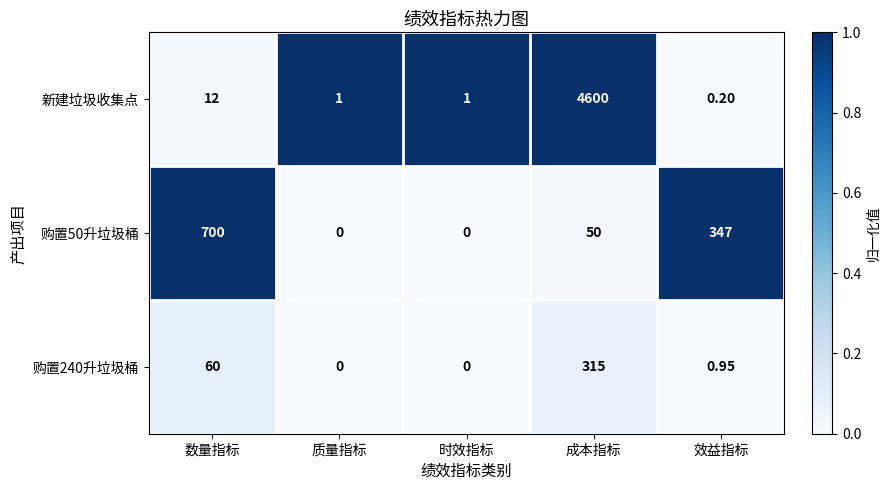

Between 质量指标 and 成本指标, which series saw the biggest shift?

新建垃圾收集点